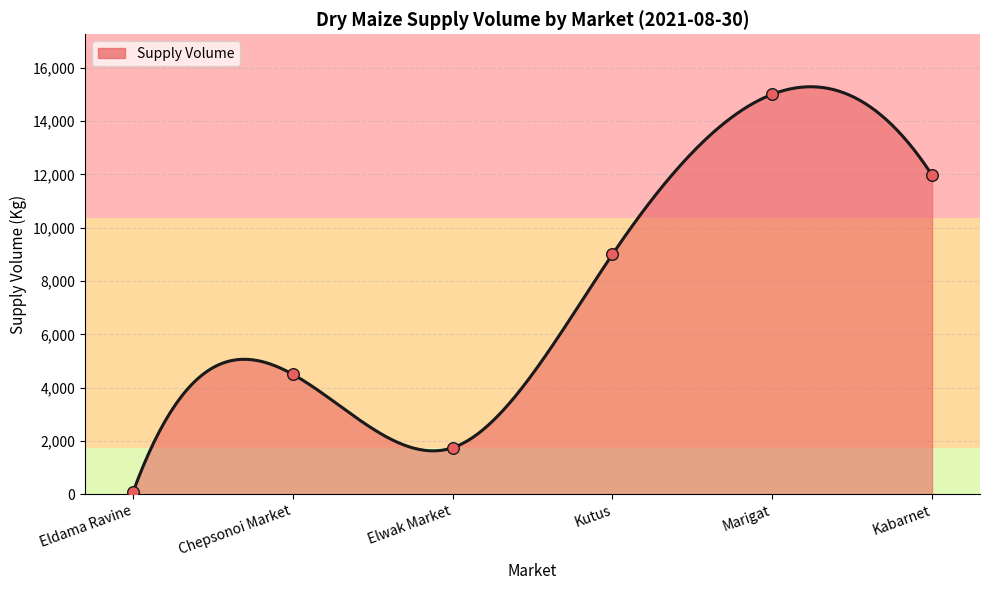

What is the change in value from Chepsonoi Market to Kabarnet?

+7470